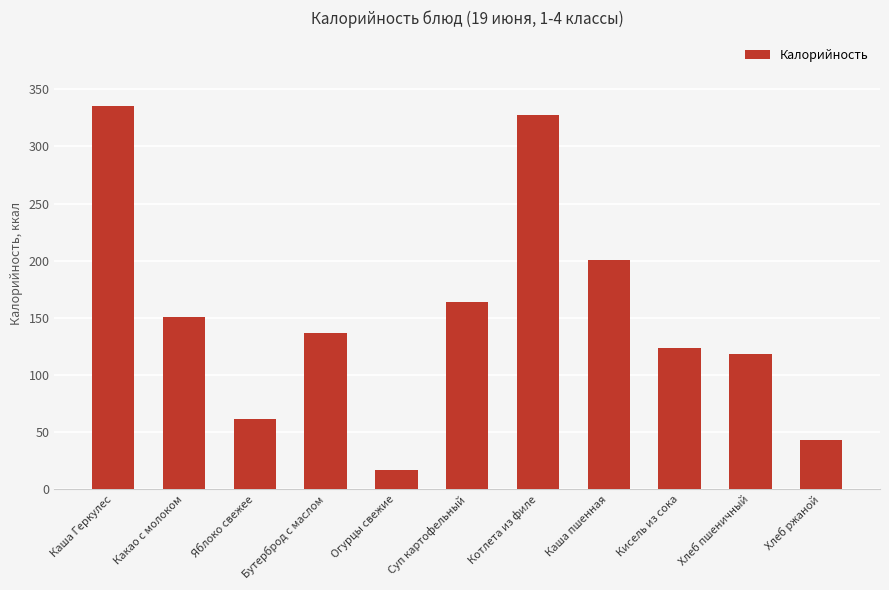

Between Огурцы свежие and Хлеб ржаной, which is larger?

Хлеб ржаной